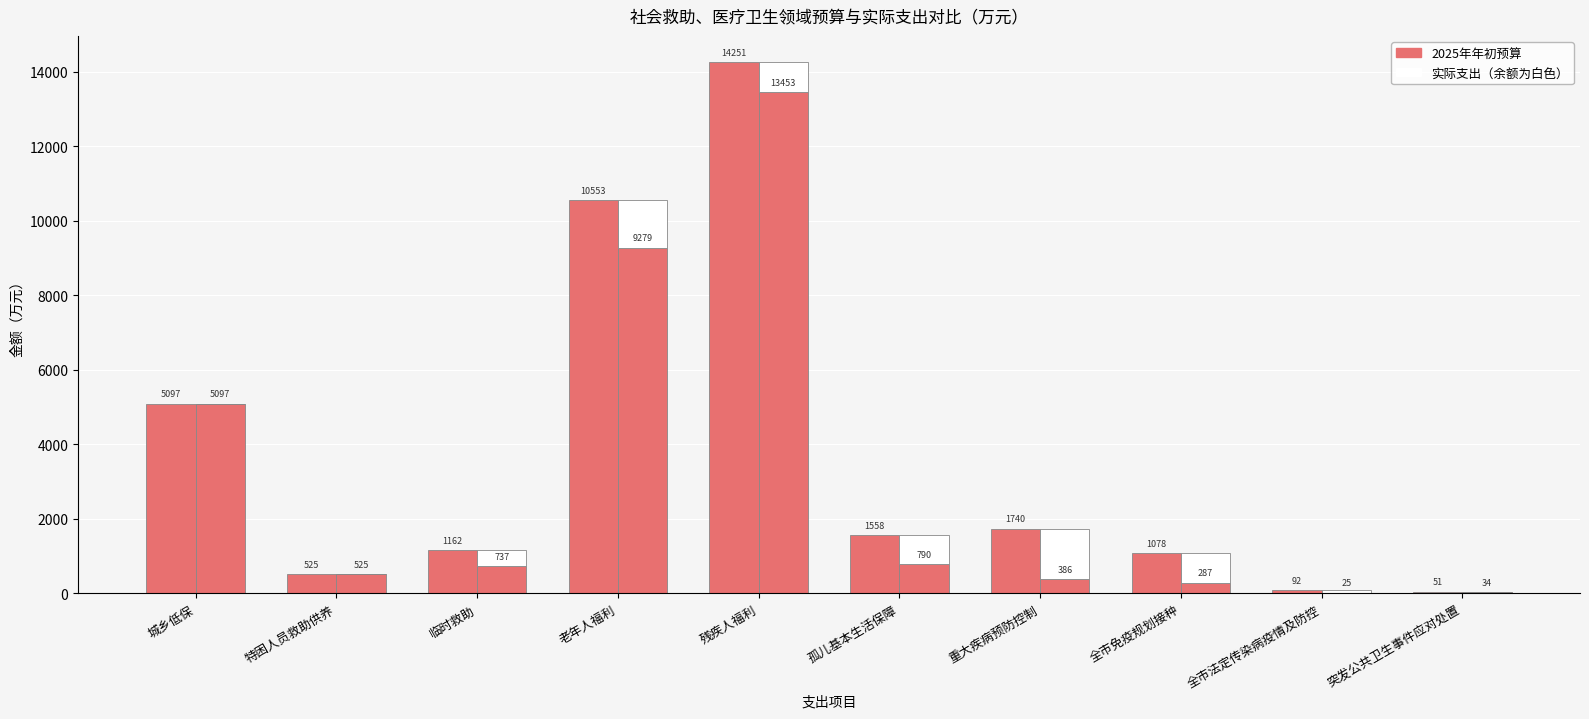

Between 孤儿基本生活保障 and 重大疾病预防控制, which series saw the biggest shift?

实际支出